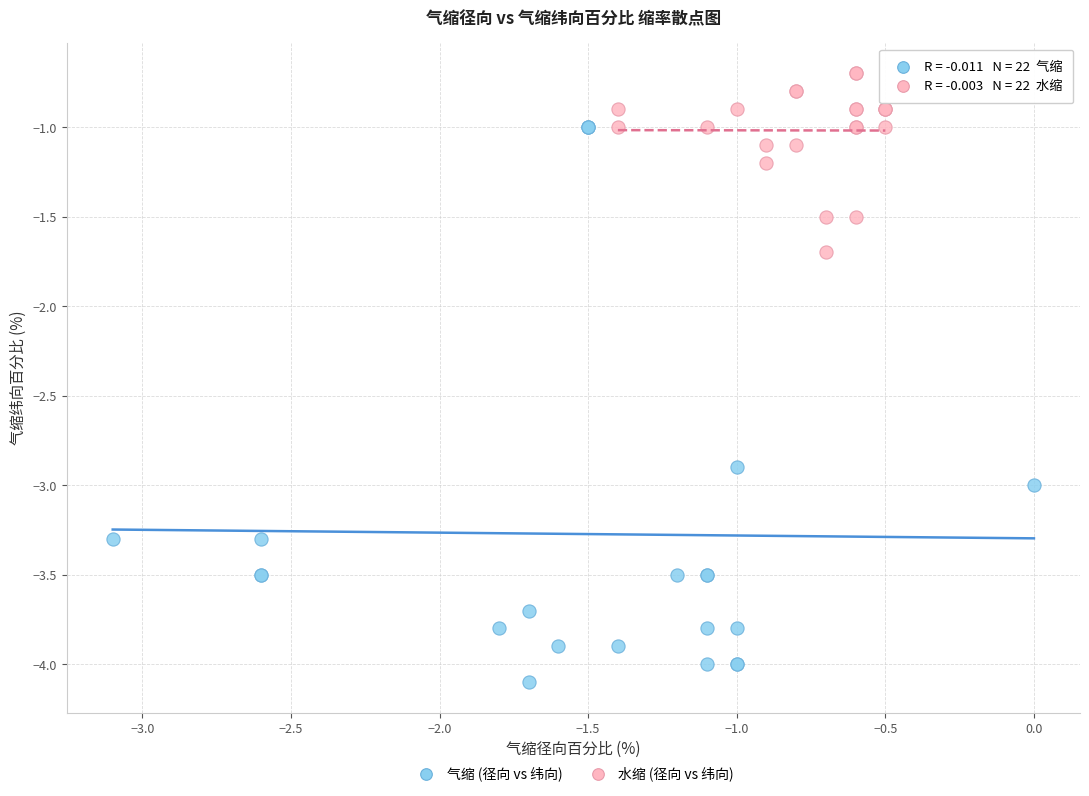

Which series reaches the maximum Y coordinate?

水缩 (径向 vs 纬向)